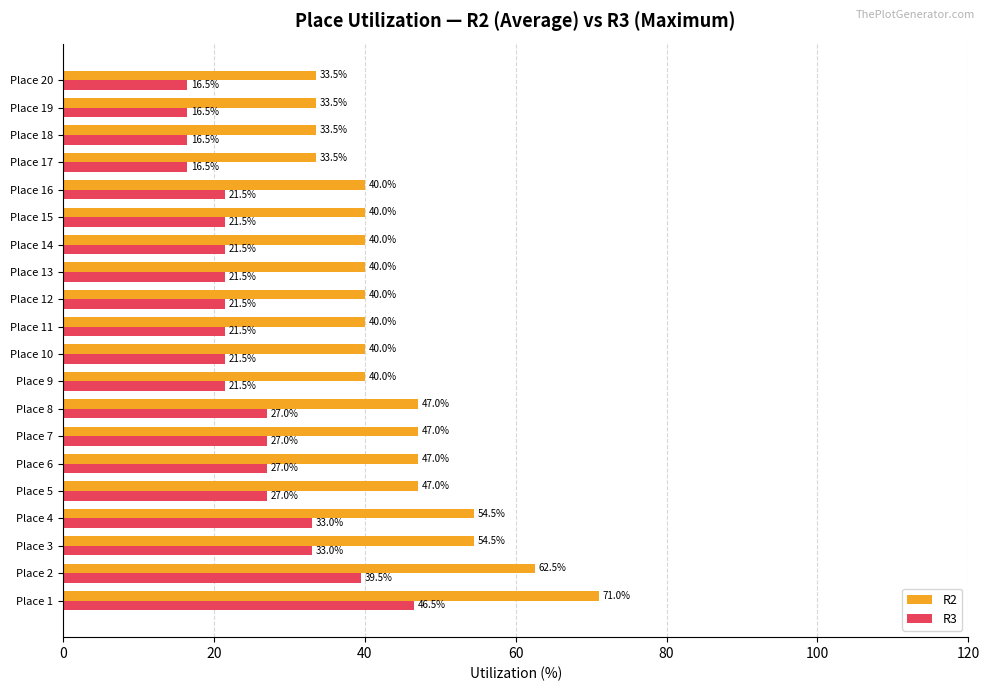

Which category has the highest value across all series?

Place 1